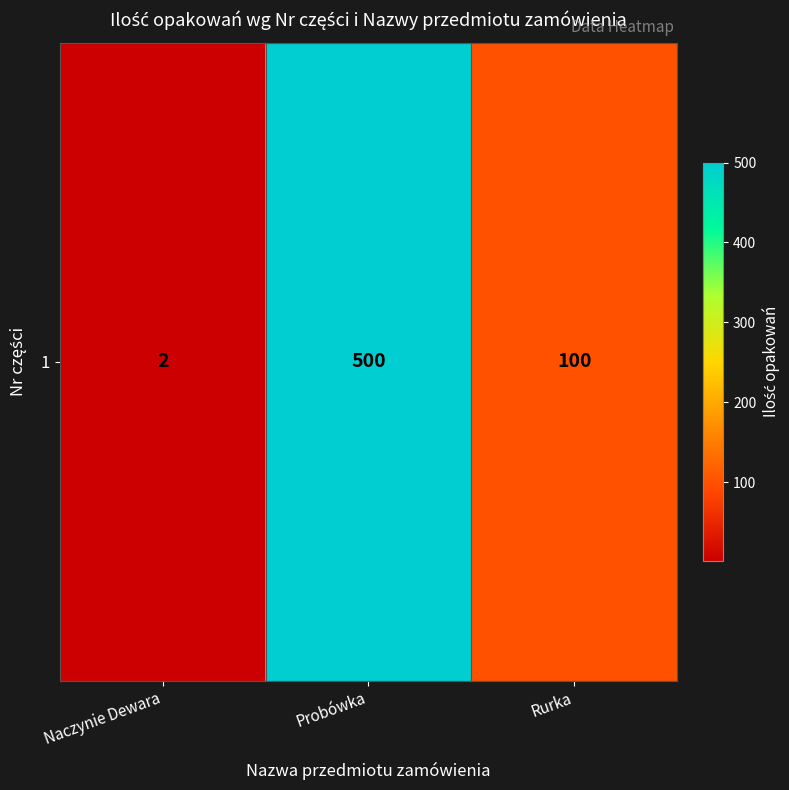

The chart shows a value of 100 at Rurka. True or false?

True